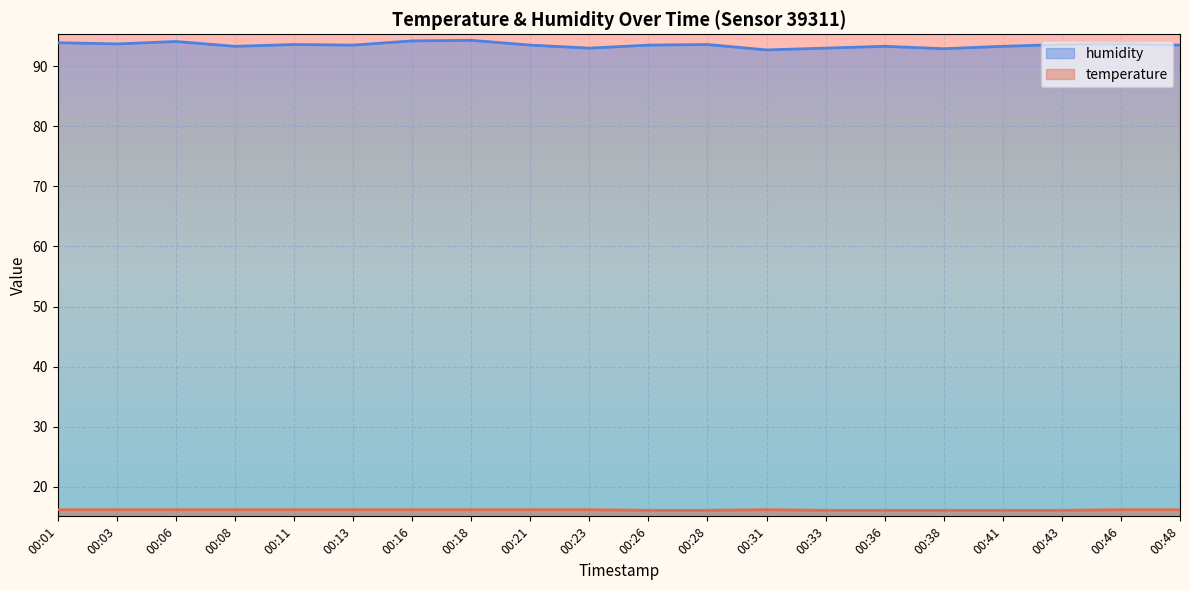

Rank the series by their average value, from lowest to highest.

temperature, humidity